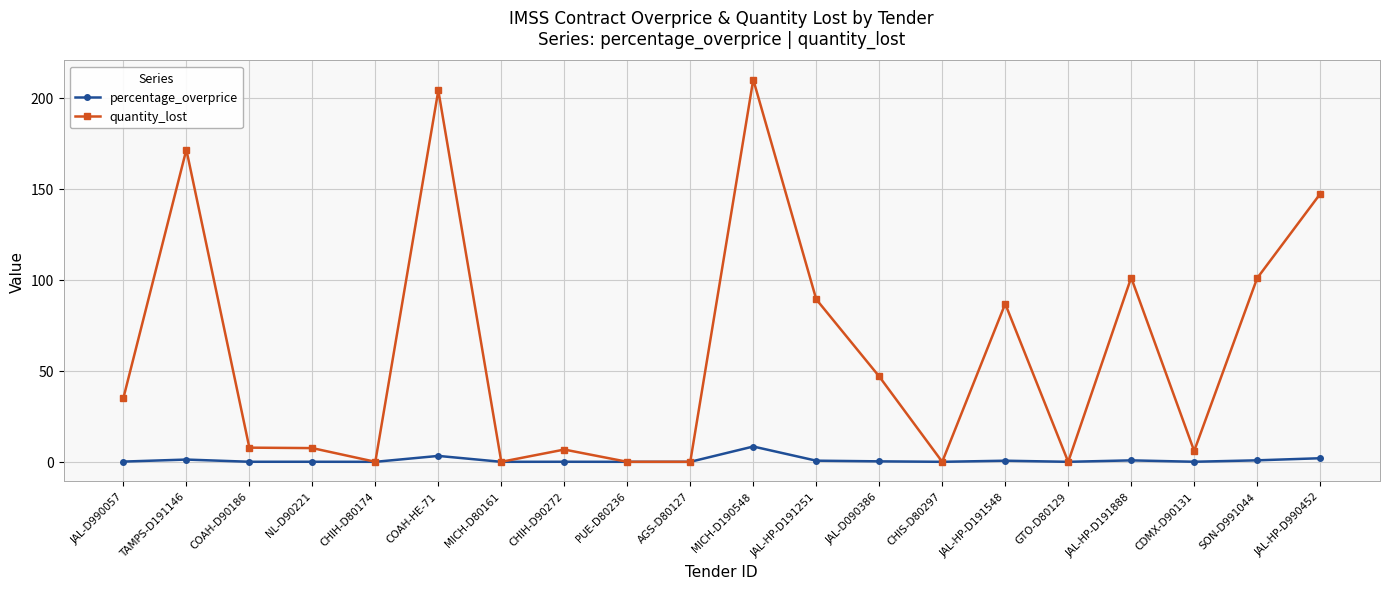

Which category has the highest value in the quantity_lost series?

MICH-D190548